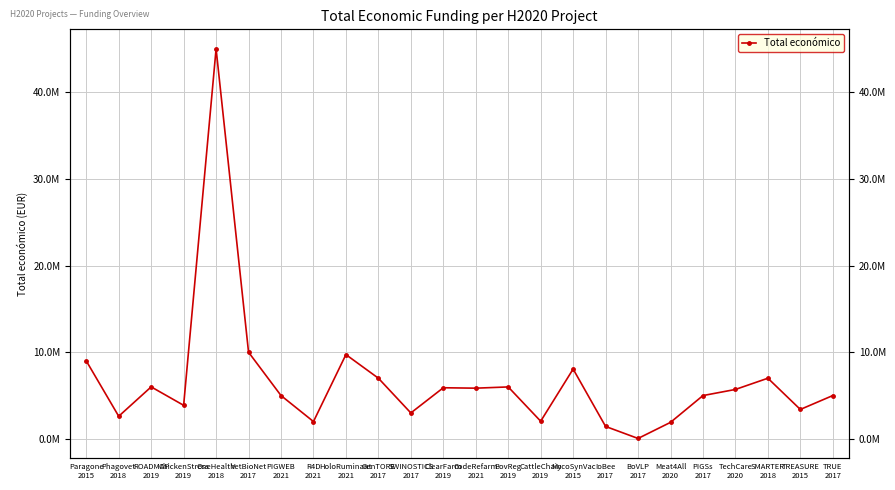

How many lines are shown in the chart?

1